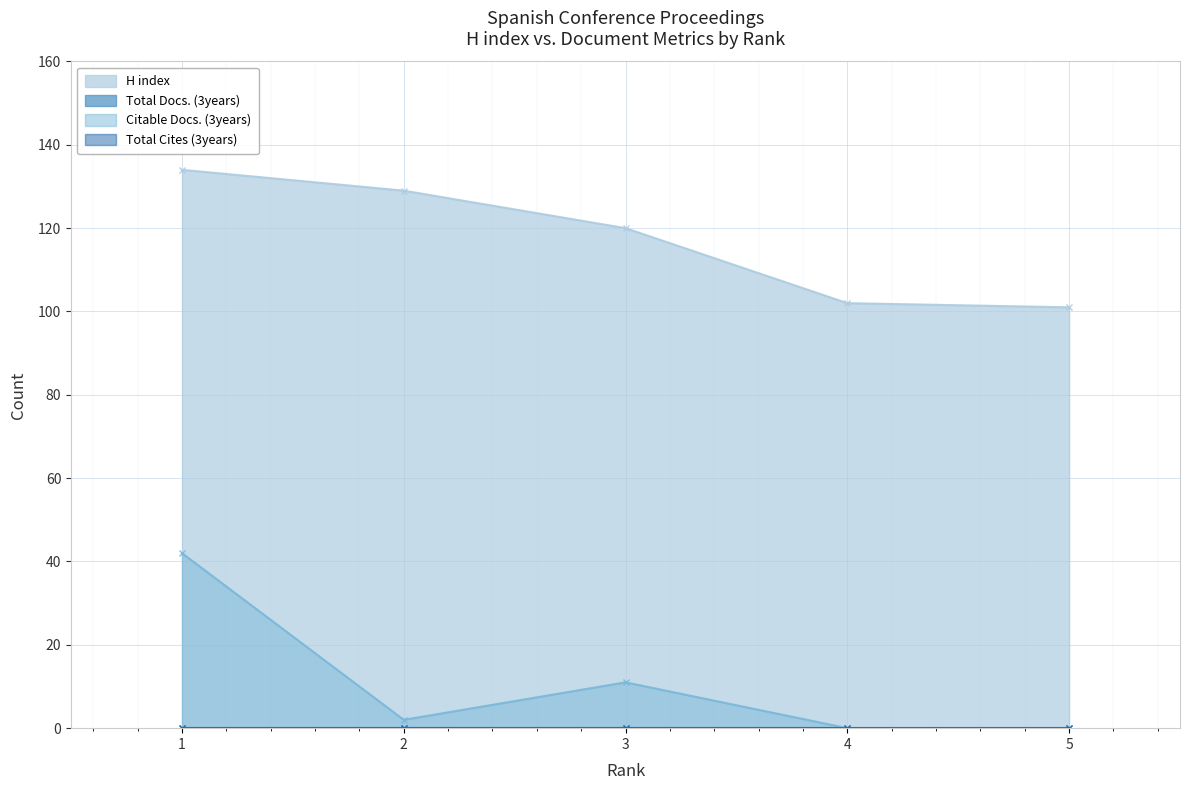

Is the value of H index at 1 greater than the value of Citable Docs. (3years) at 2?

Yes